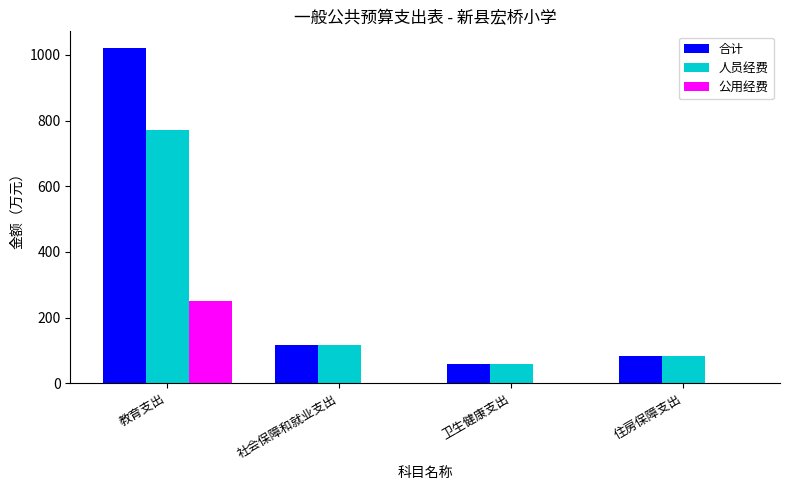

Count the number of data series in this chart.

3